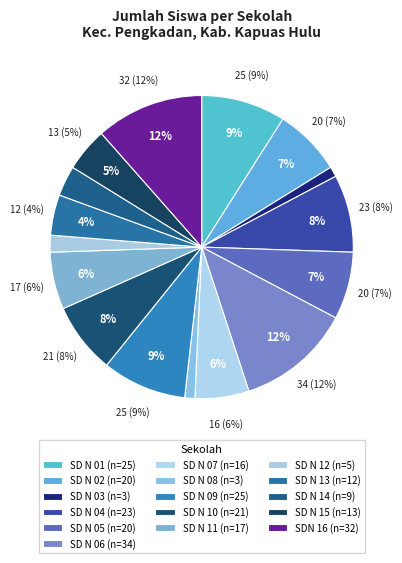

What is the change in value from SD NEGERI 05 TINTIN KEMANTAN to SD NEGERI 07 NANGA SEMELANGIT?

-4